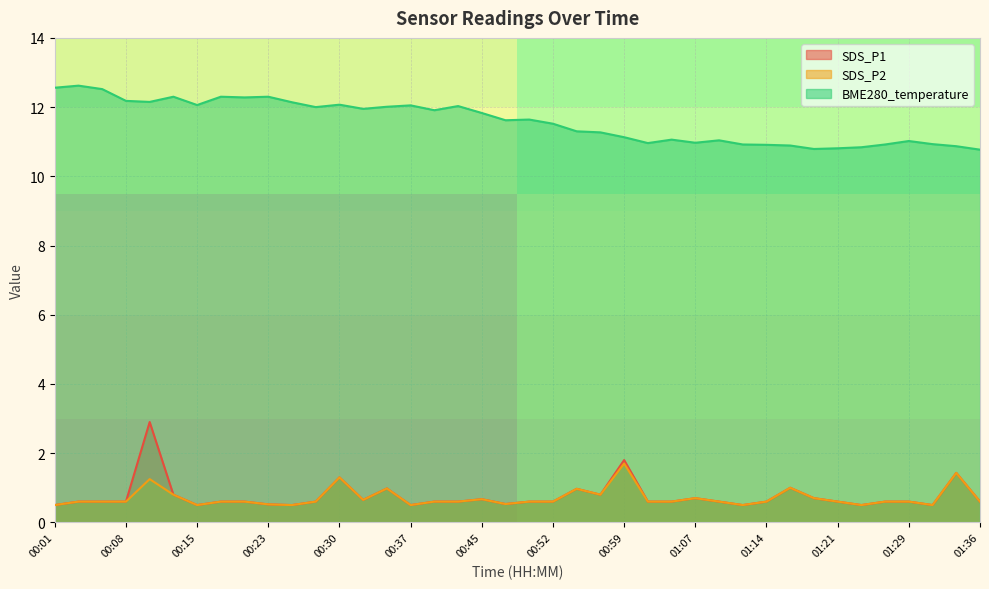

Does the chart display data point markers on the line(s)?

No